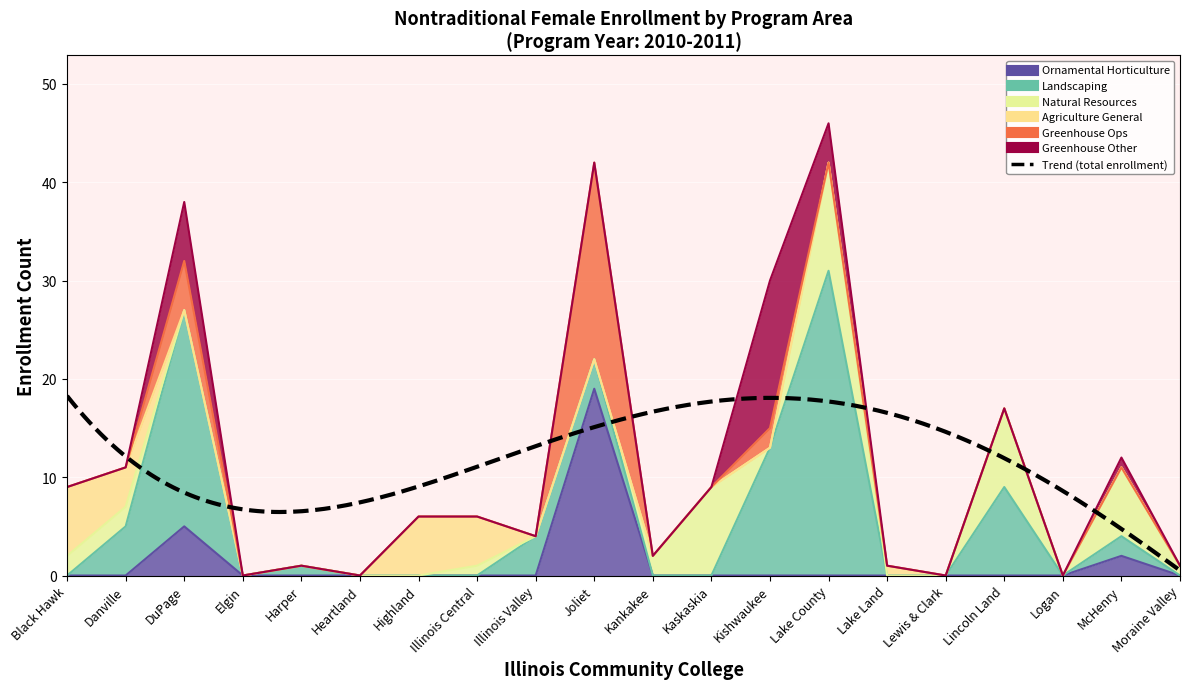

What is the sum of all Ornamental Horticulture values?

26